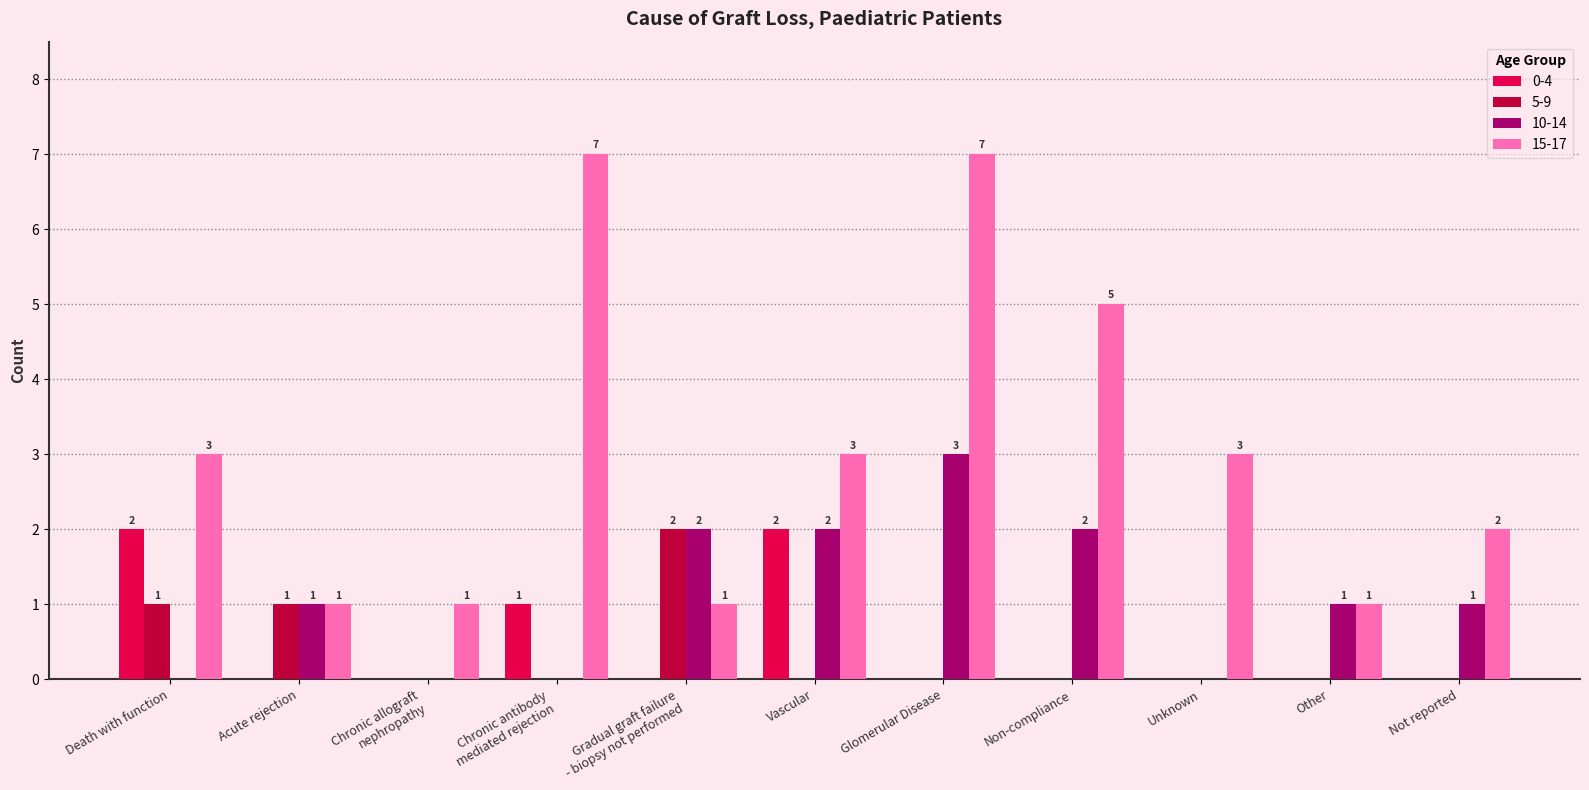

What are all the series names shown in the legend?

0-4, 5-9, 10-14, 15-17